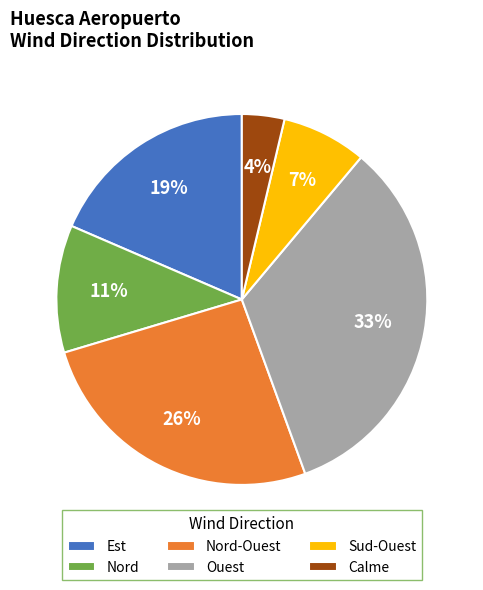

Which has a higher value, Nord-Ouest or Est?

Nord-Ouest